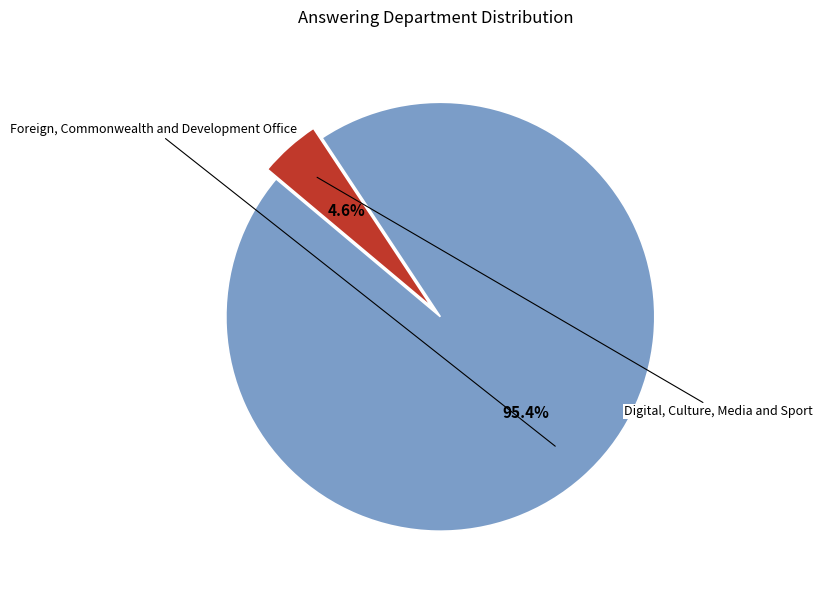

Is there a majority slice in this chart?

Yes